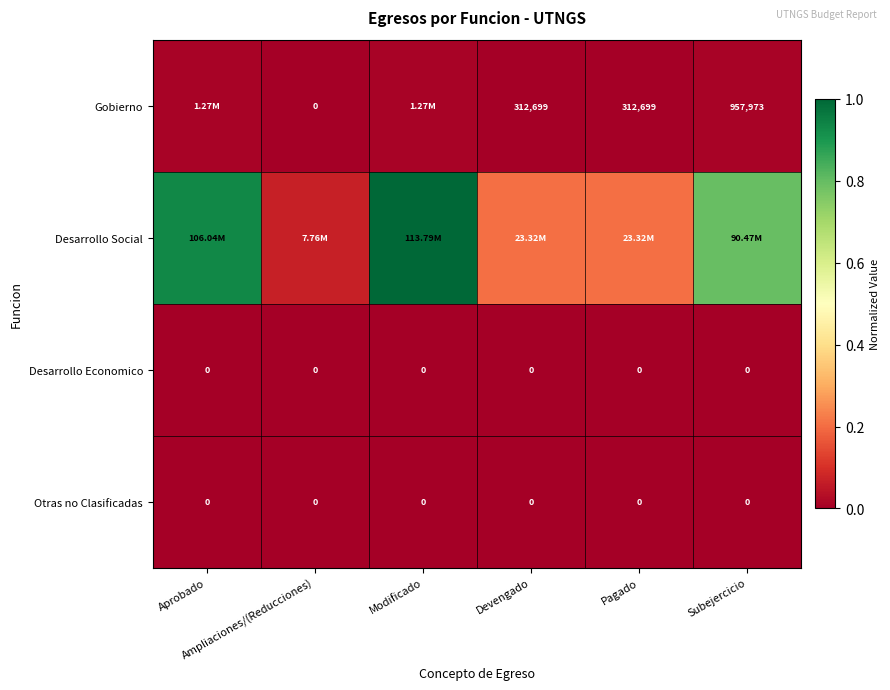

Is the value of Desarrollo Economico at Ampliaciones/(Reducciones) greater than the value of Otras no Clasificadas at Subejercicio?

No